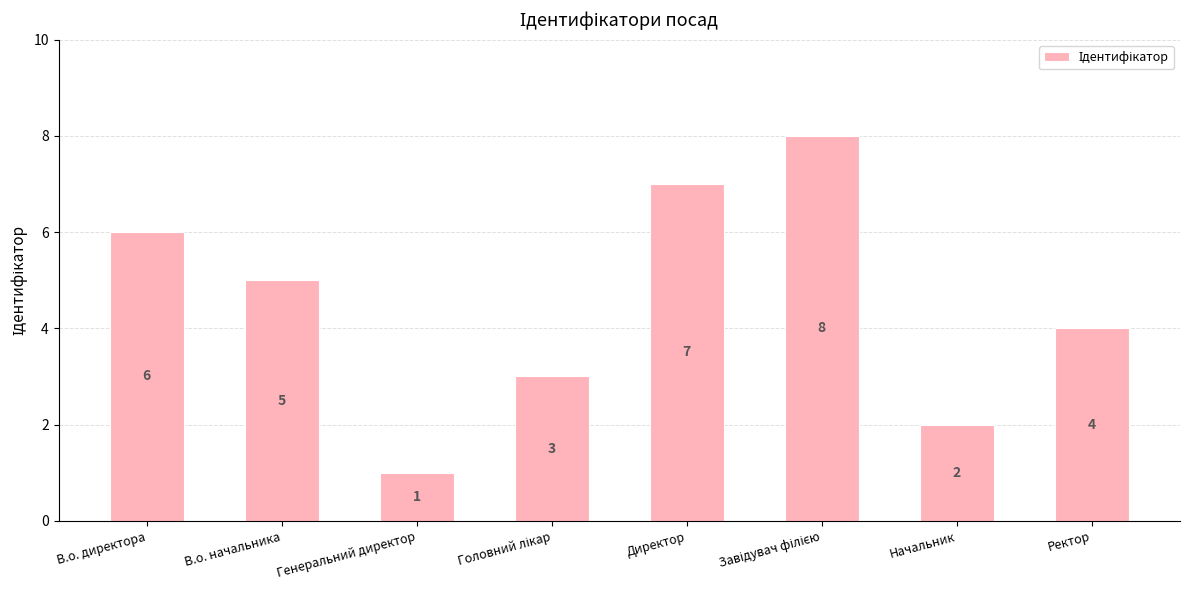

What is the difference between the maximum and minimum values?

7